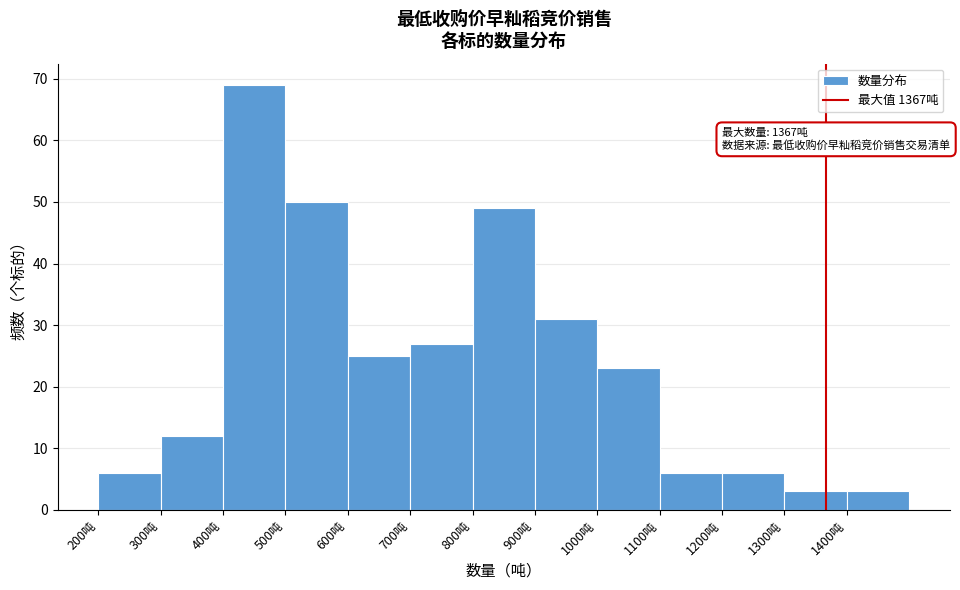

Over which range of the x-axis is the bar tallest?

400 to 500